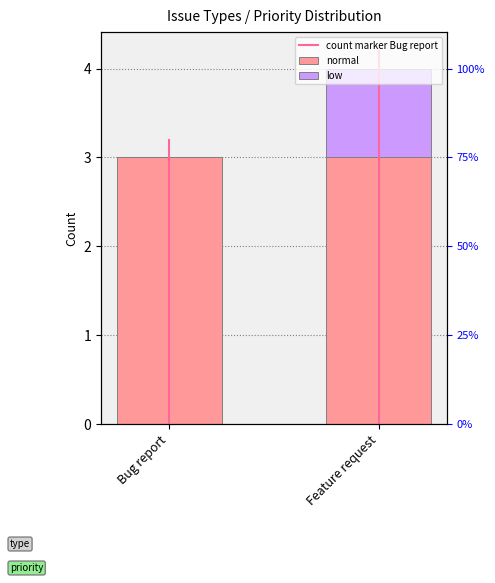

Which series has the largest total across all categories?

normal